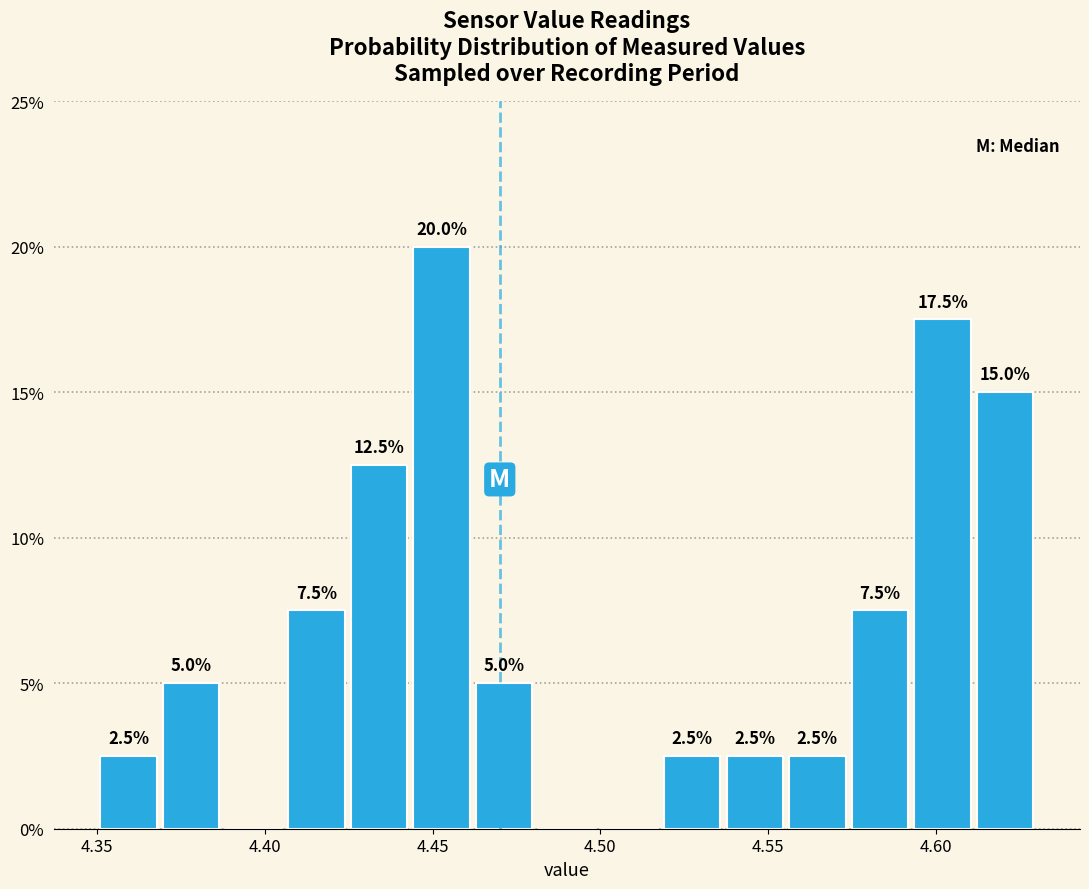

Around what value on the x-axis is the tallest bar? Give the approximate position of its centre, as read against the axis.

4.455